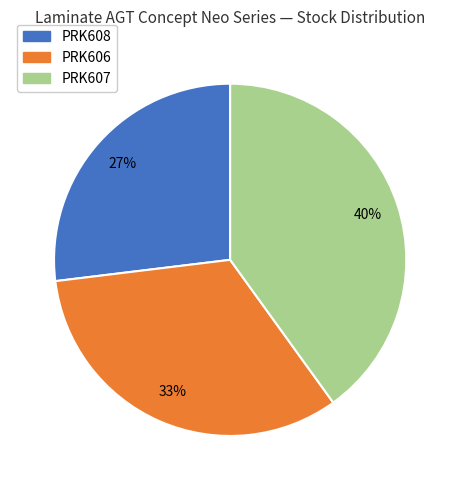

Is there a majority slice in this chart?

No